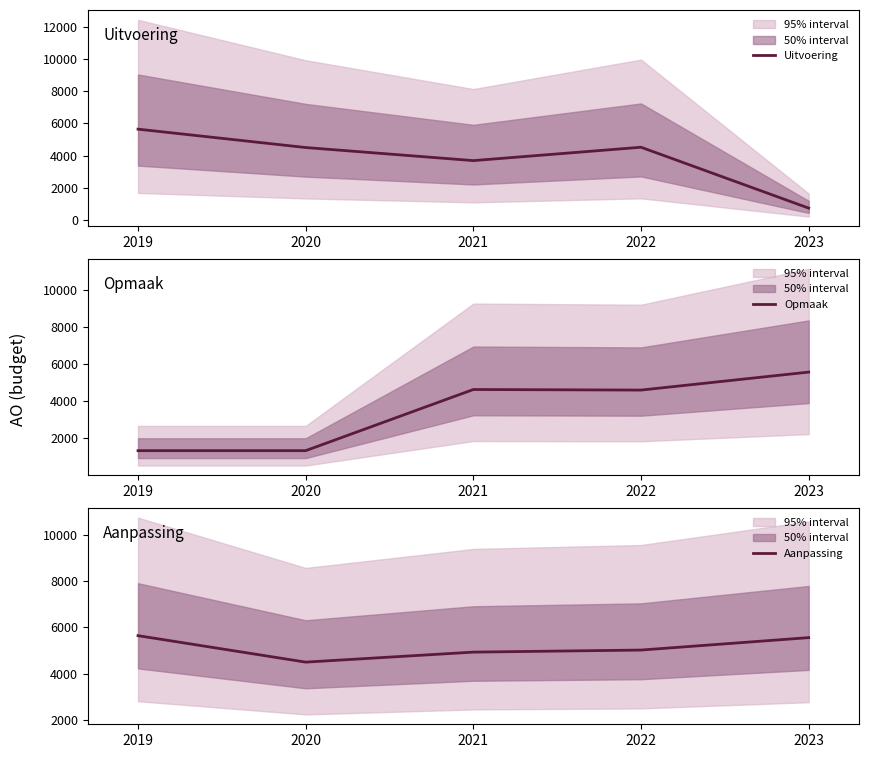

What is the sum of the Uitvoering values at 2023 and 2021?

4449